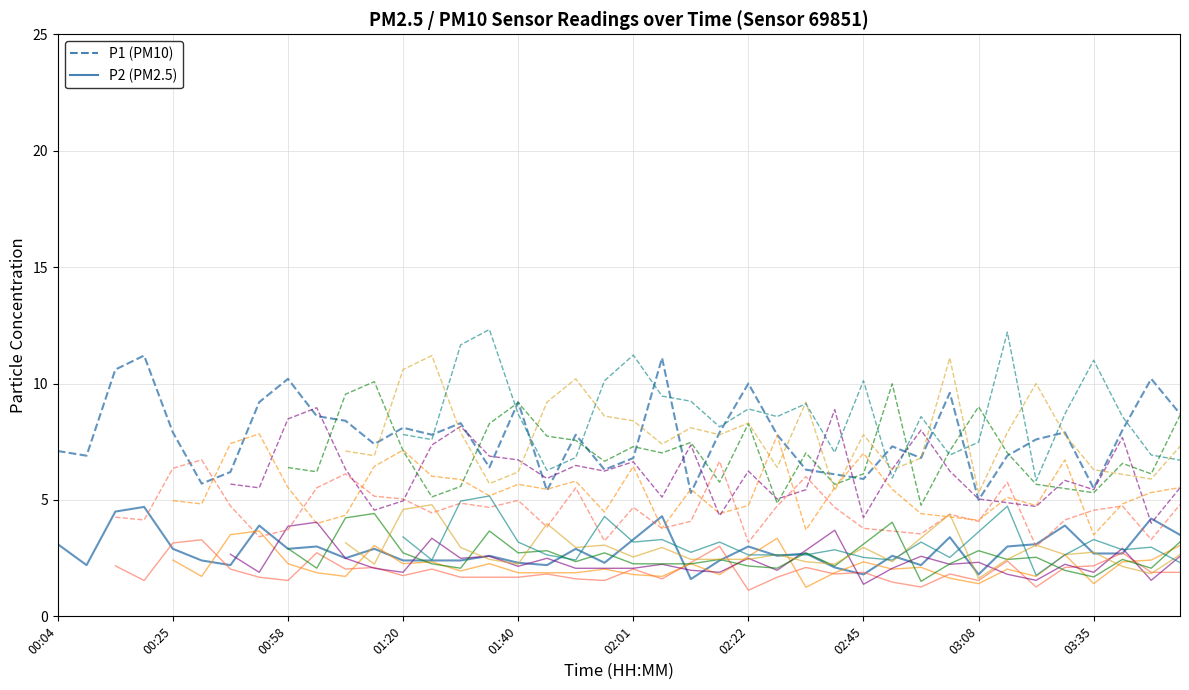

How many categories are shown in the chart?

40